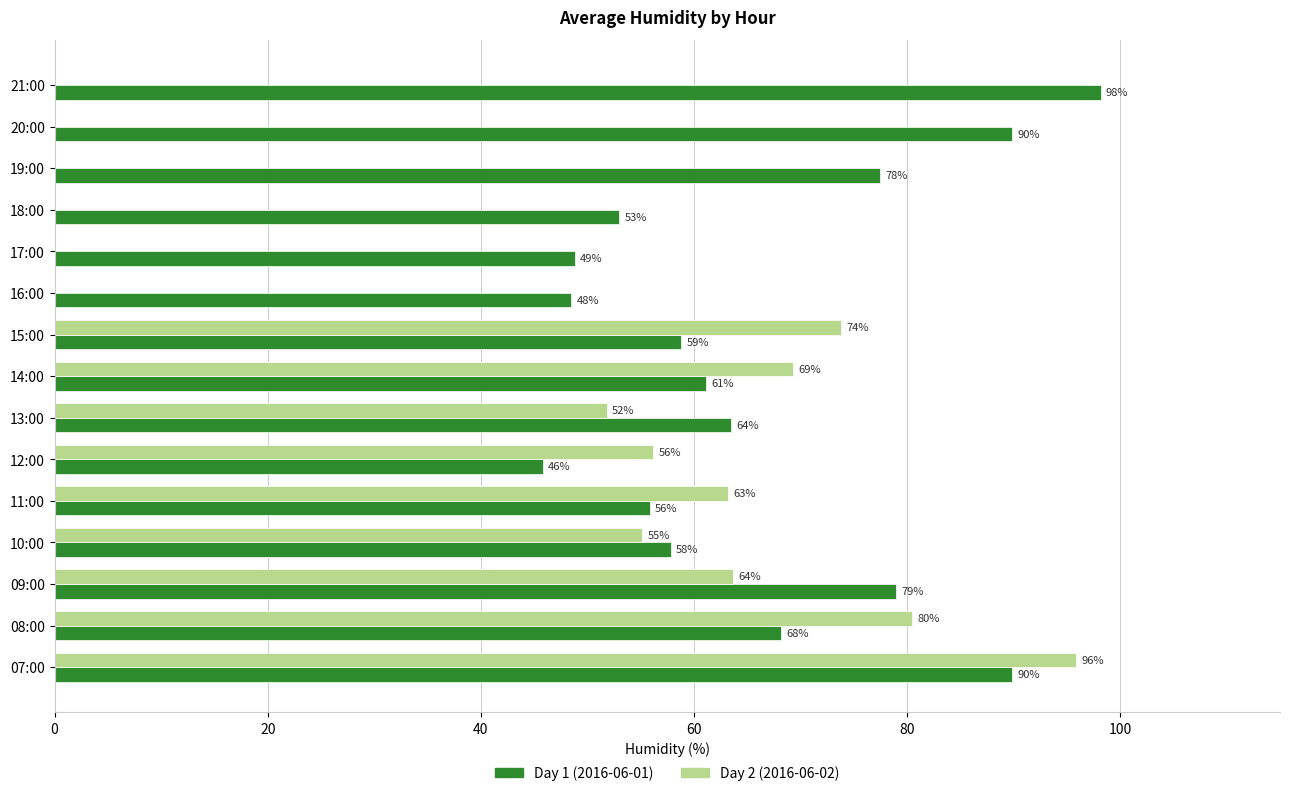

Which series has the largest total across all categories?

Day 1 (2016-06-01)